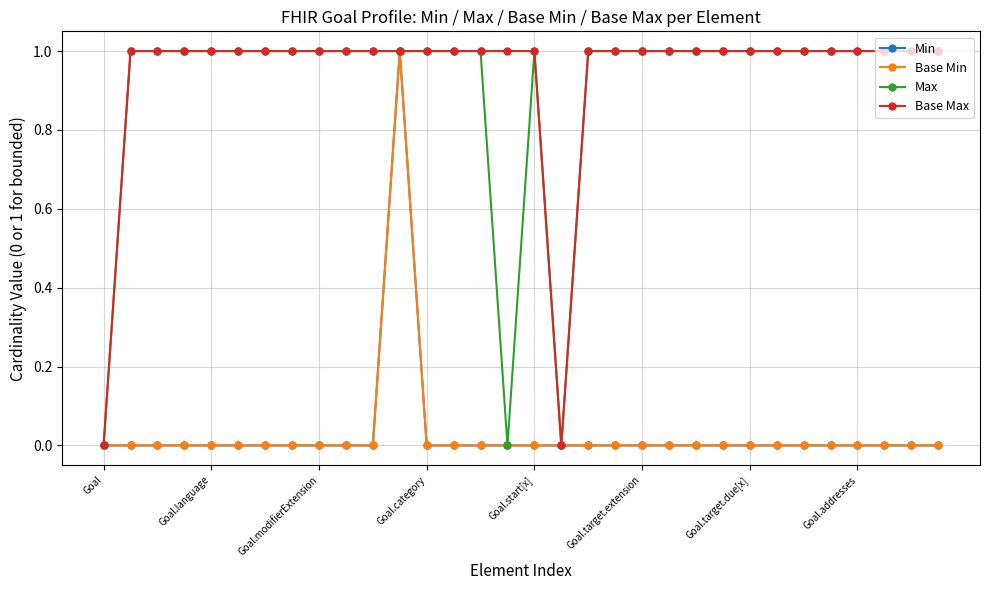

True or false: Base Max and Base Min cross at least once.

False